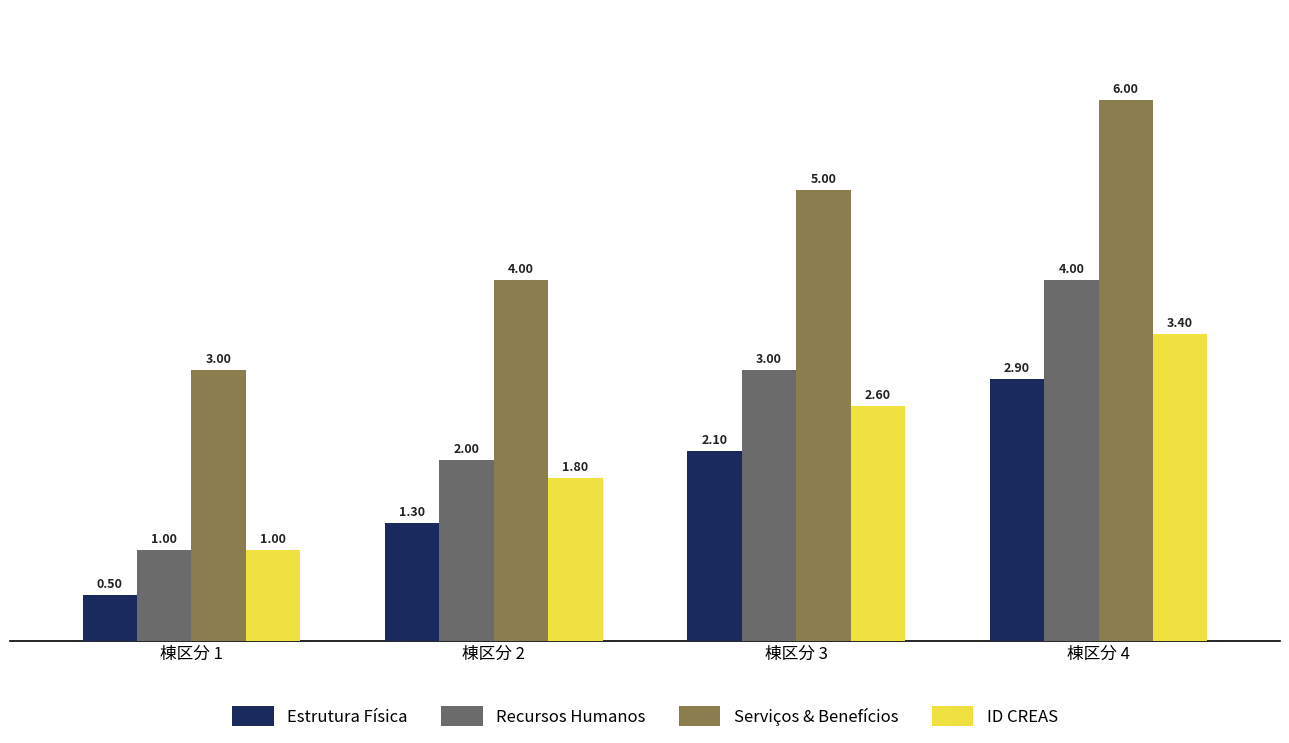

What is the sum of the Recursos Humanos values at 棟区分 4 and 棟区分 2?

6.0